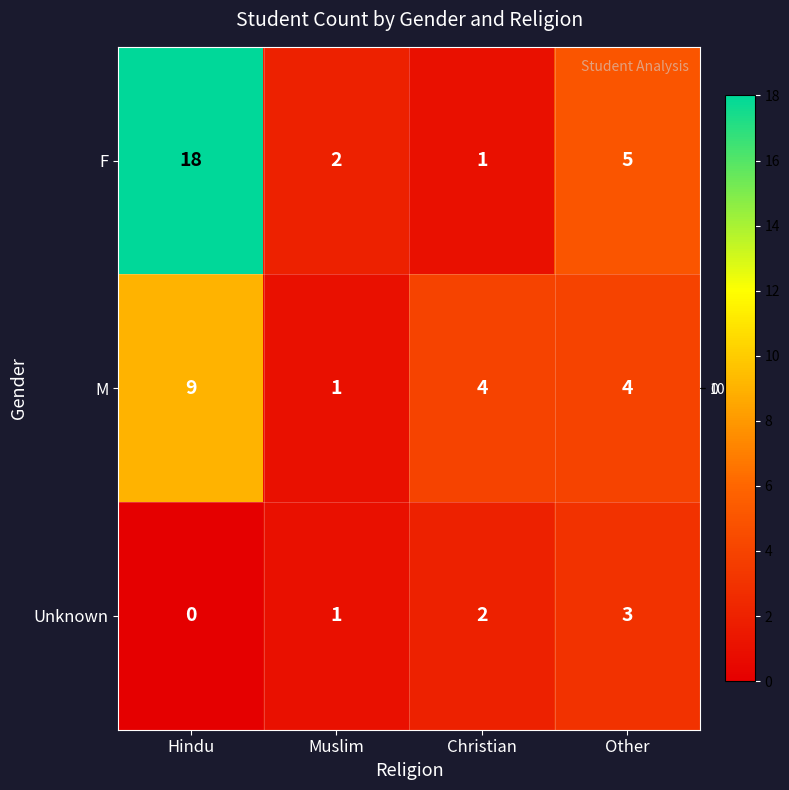

What is the greatest value displayed?

18